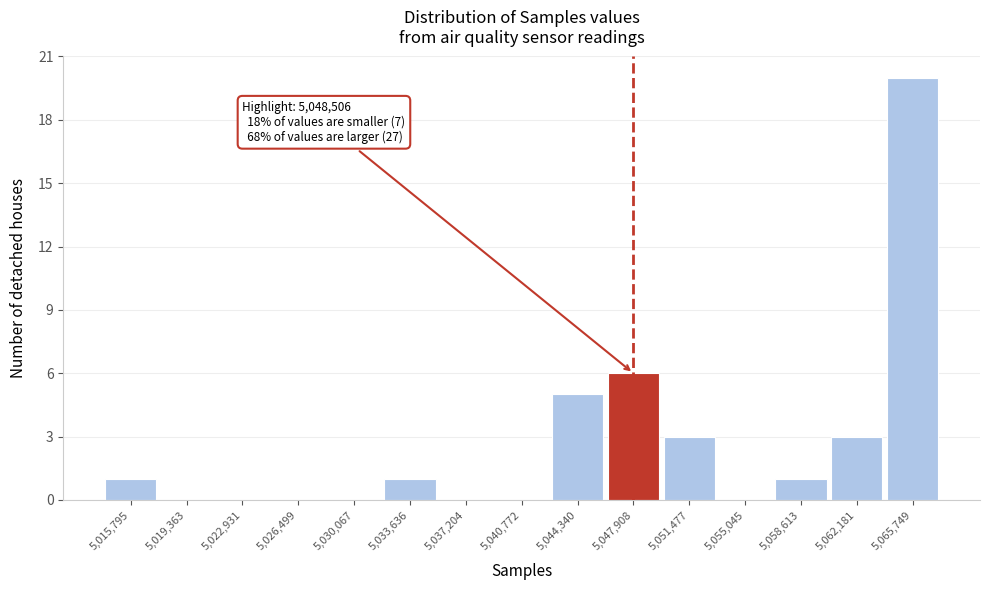

Reading right to left, what are all the values shown in this chart?

5,065,749=20	5,062,181=3	5,058,613=1	5,055,045=0	5,051,477=3	5,047,908=6	5,044,340=5	5,040,772=0	5,037,204=0	5,033,636=1	5,030,067=0	5,026,499=0	5,022,931=0	5,019,363=0	5,015,795=1